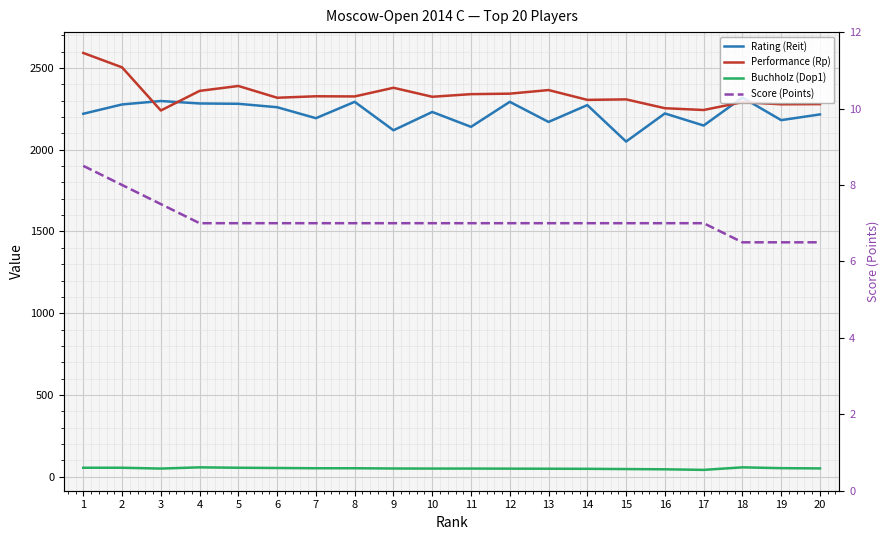

List the labels in order of Performance (Rp) value, smallest first.

3, 17, 16, 19, 20, 18, 14, 15, 6, 10, 8, 7, 11, 12, 4, 13, 9, 5, 2, 1